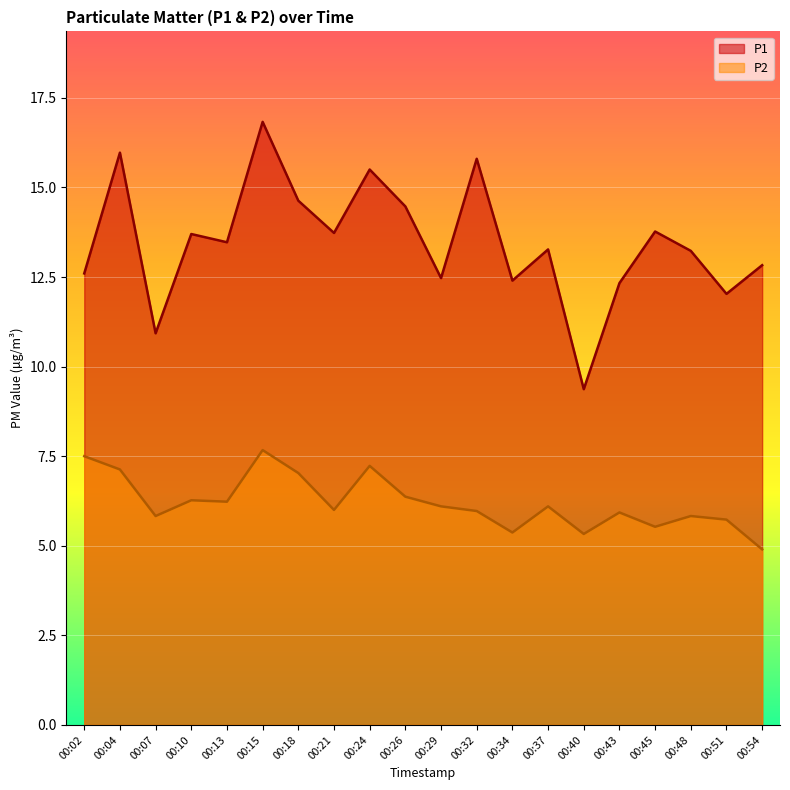

True or false: P1 has a value of 12.3 at 00:43.

True